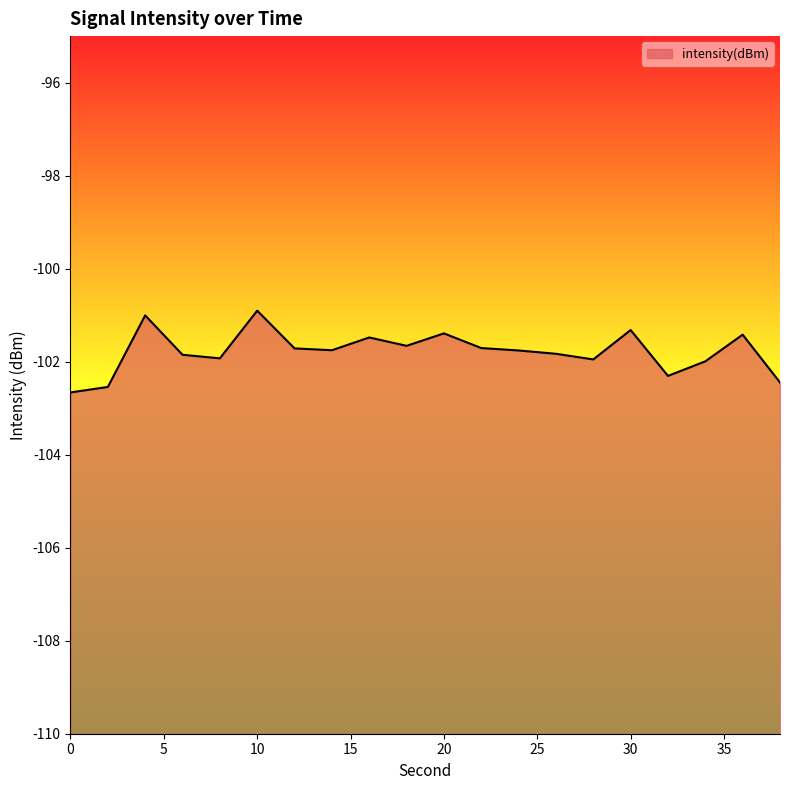

True or false: the data shows -101.8 at 24.

True